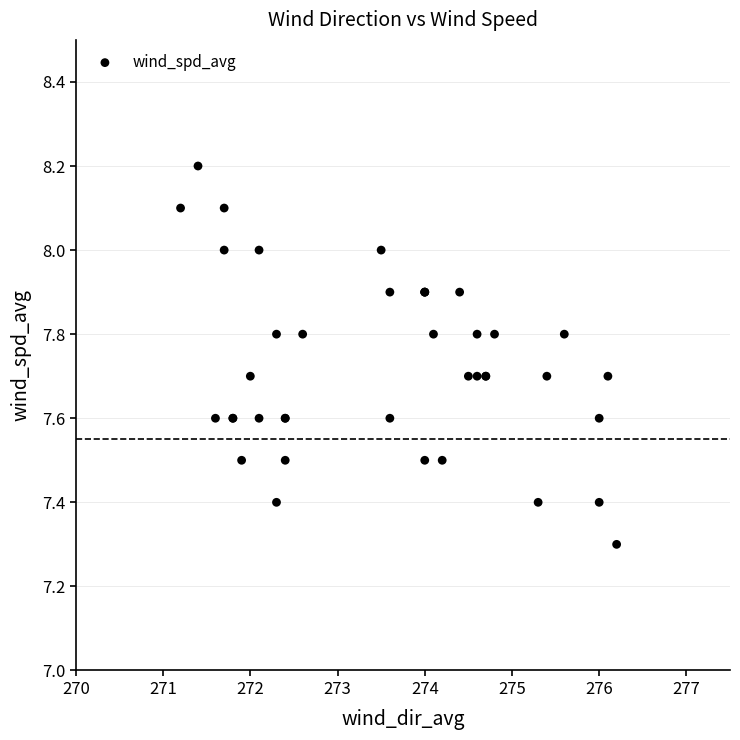

What Y value in the scatter plot is closest to 7?

7.3